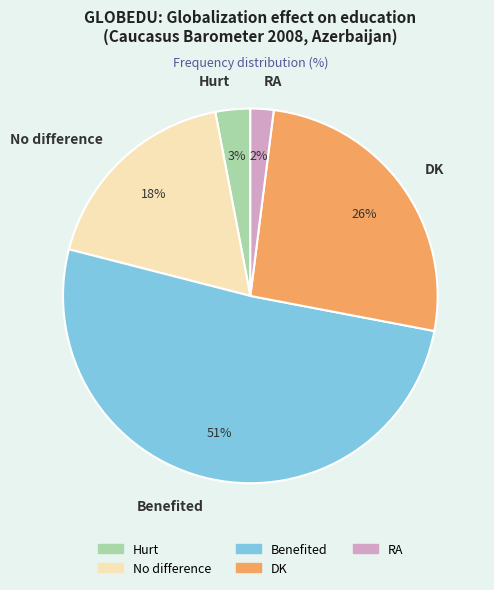

Does No difference represent more than half of the total?

No